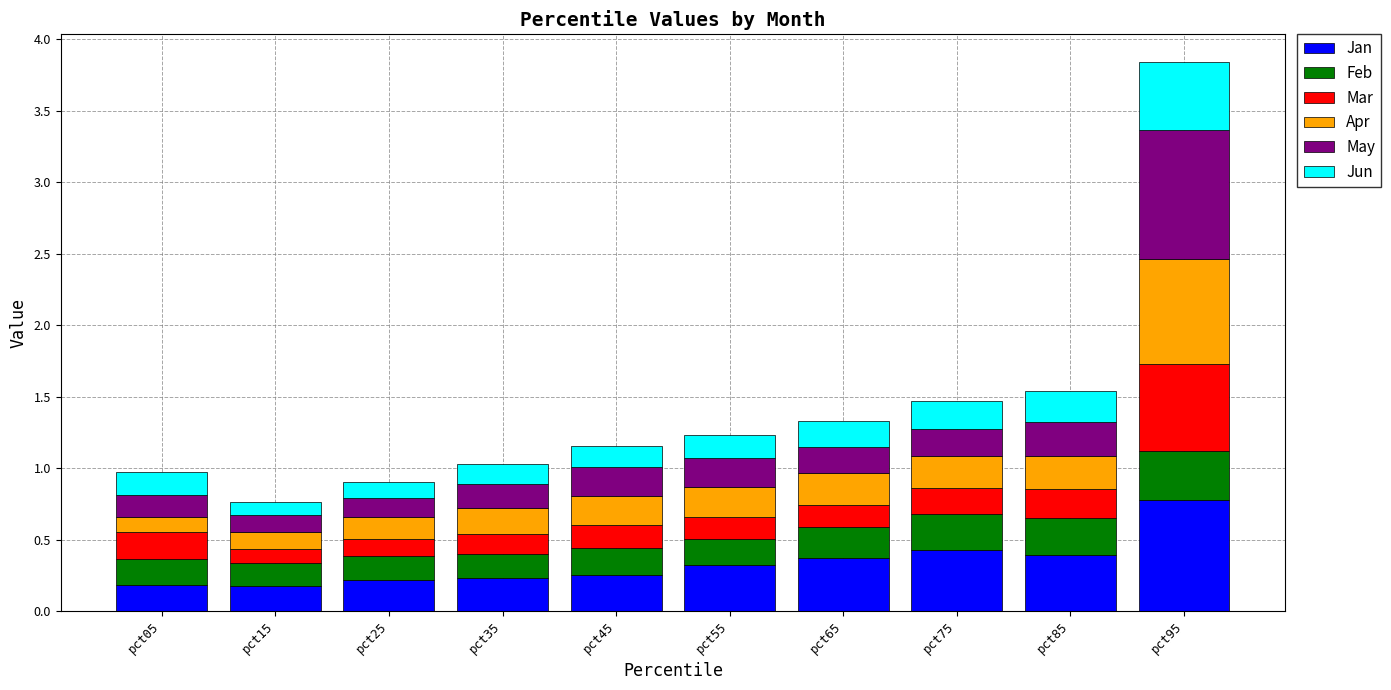

Count the Jan values in the range 0 to 1.

10